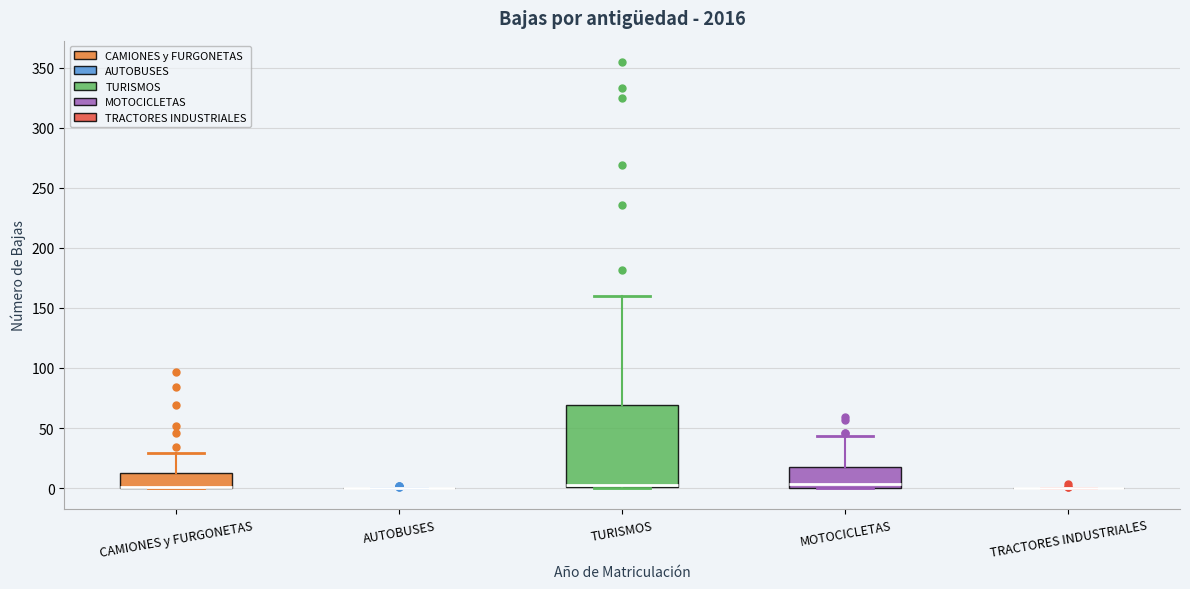

Comparing the boxes themselves (not the whiskers), which one is the tallest?

TURISMOS